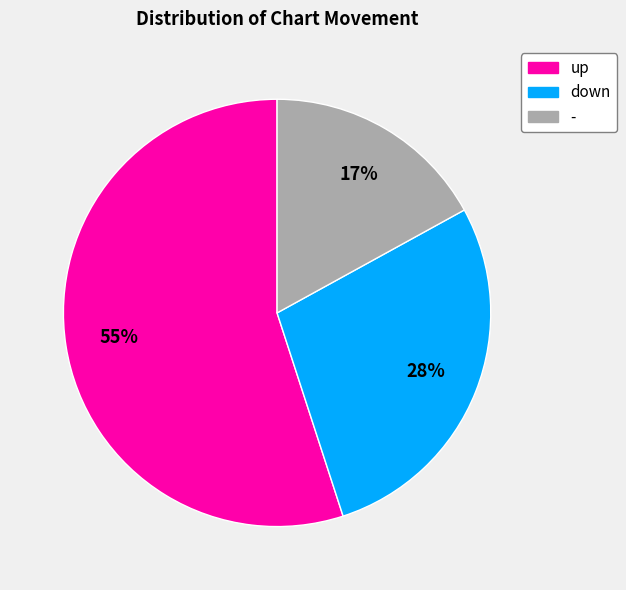

What is the ratio of the value at - to the value at down?

0.6